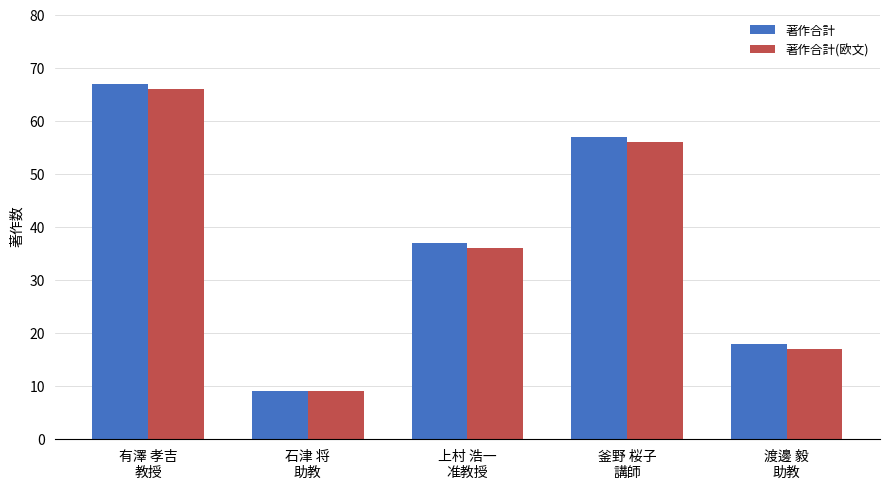

Which series has the largest range (max minus min)?

著作合計